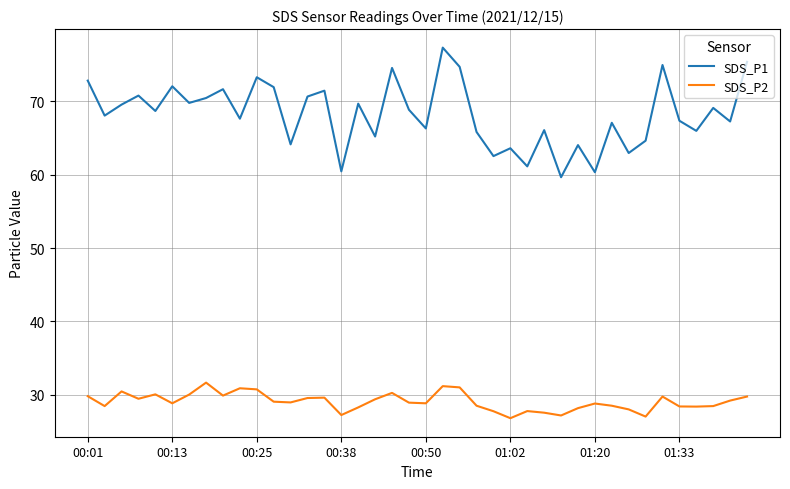

Which series has the widest spread of values?

SDS_P1